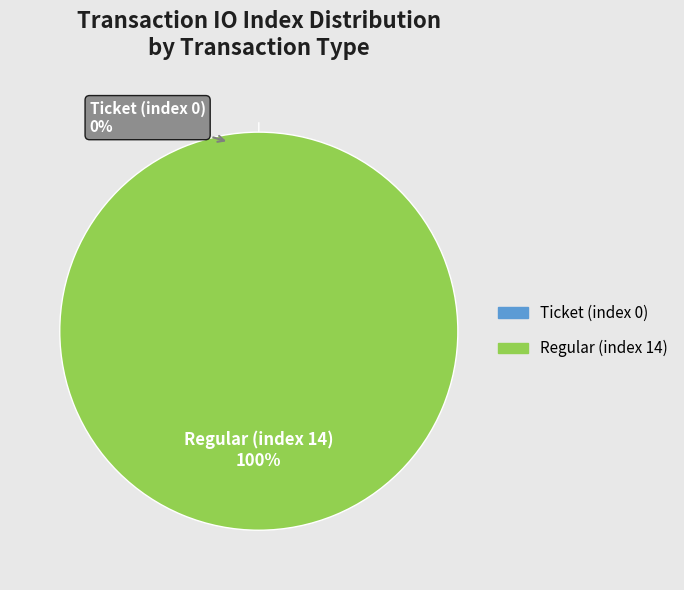

Rank the categories by value from lowest to highest.

Ticket (index 0), Regular (index 14)